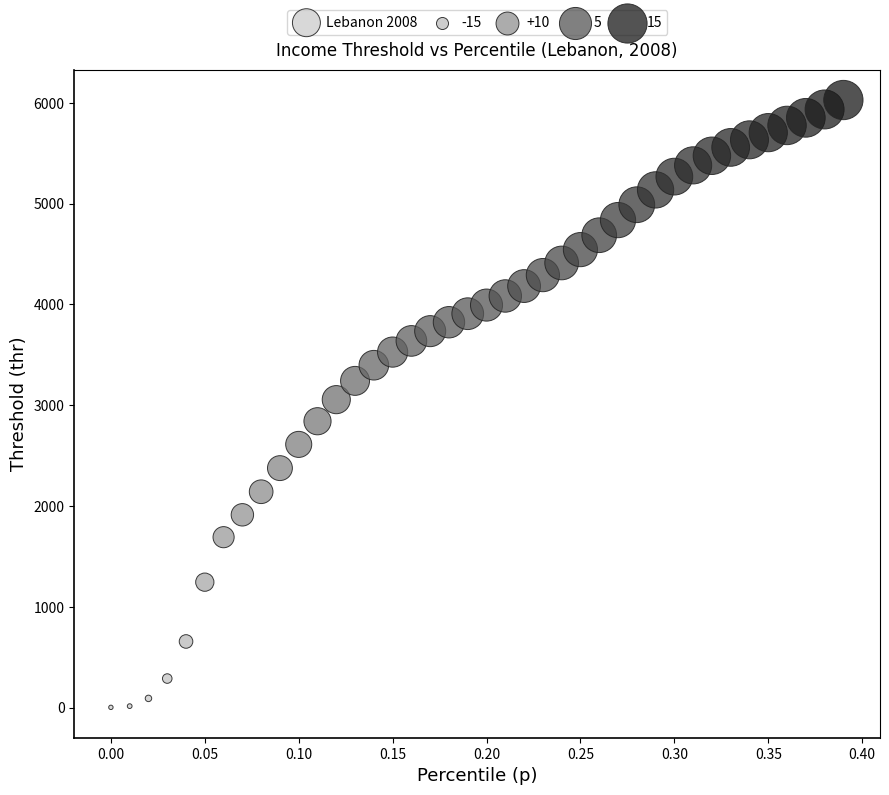

What is the range of X values (max minus min)?

0.4